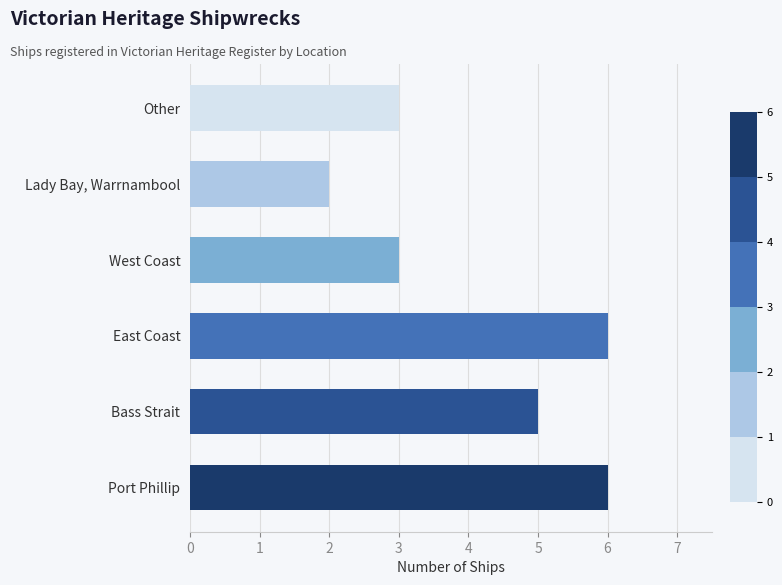

Is it true that the value at Other is 3?

True